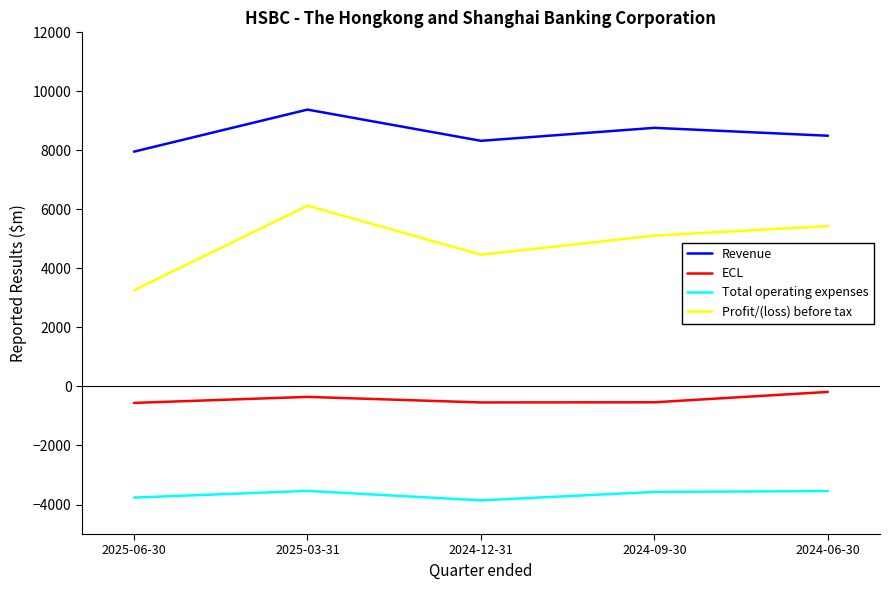

How many interior local peaks does the Profit/(loss) before tax series have?

1